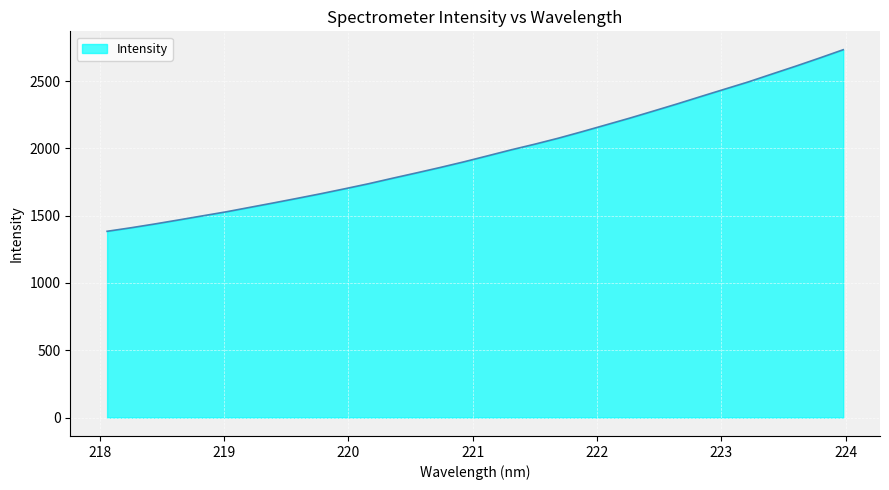

What is the minimum value shown in the chart?

1383.8